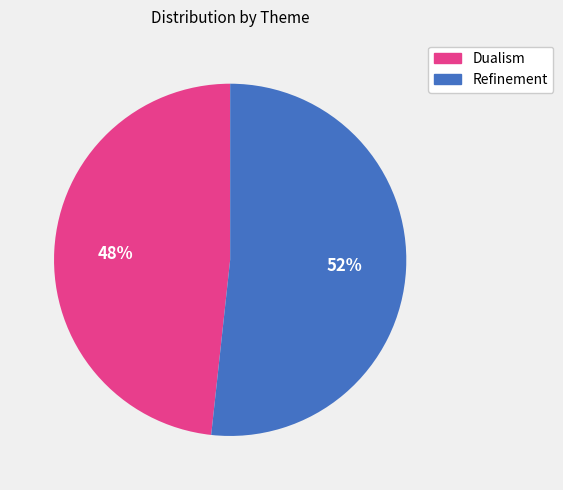

Which slice is the largest?

Refinement